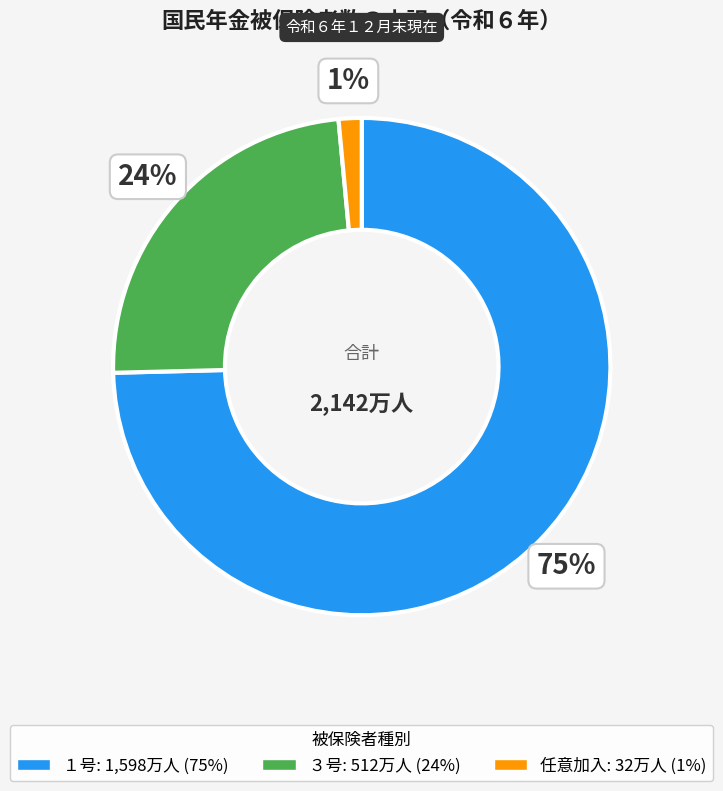

How many slices are in this pie chart?

3